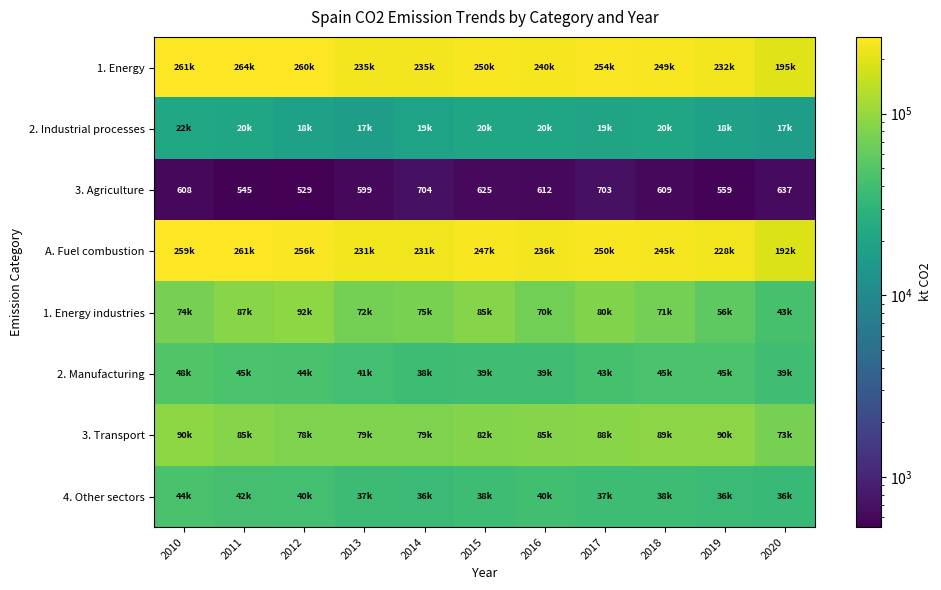

Is it true that 2. Industrial processes equals 26401.5 at 2013?

False